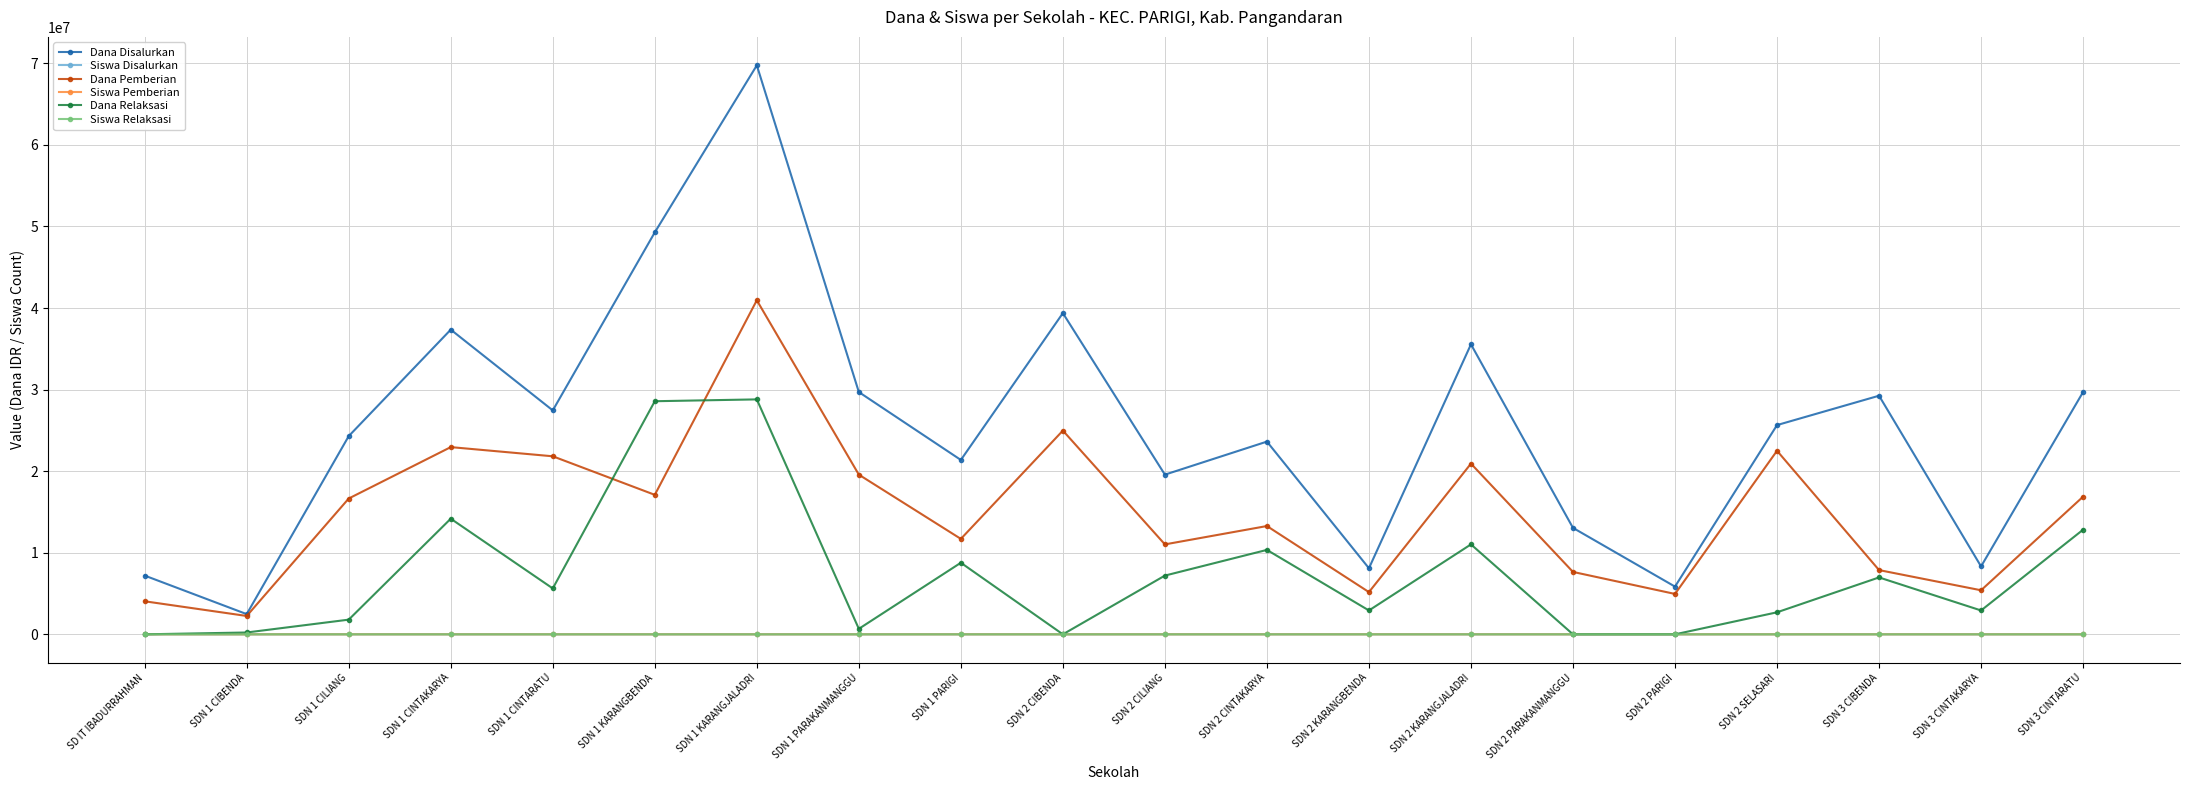

What is the sum of all Siswa Pemberian values?

707